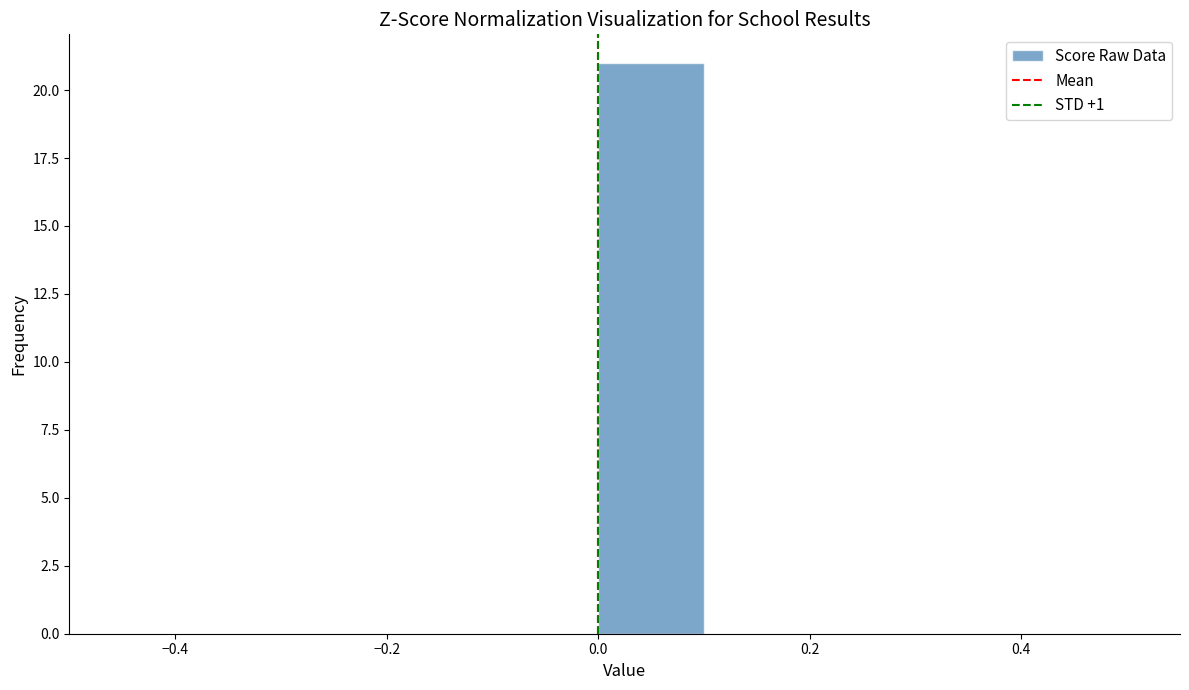

Which range on the x-axis has the tallest bar?

0.0 to 0.1